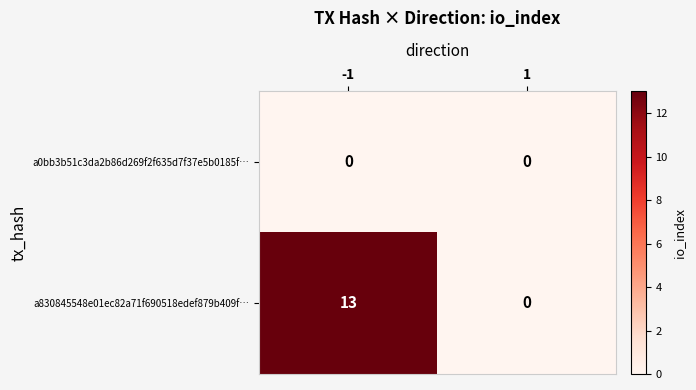

List the series in order of their peak value, highest first.

a830845548e01ec82a71f690518edef879b409f…, a0bb3b51c3da2b86d269f2f635d7f37e5b0185f…